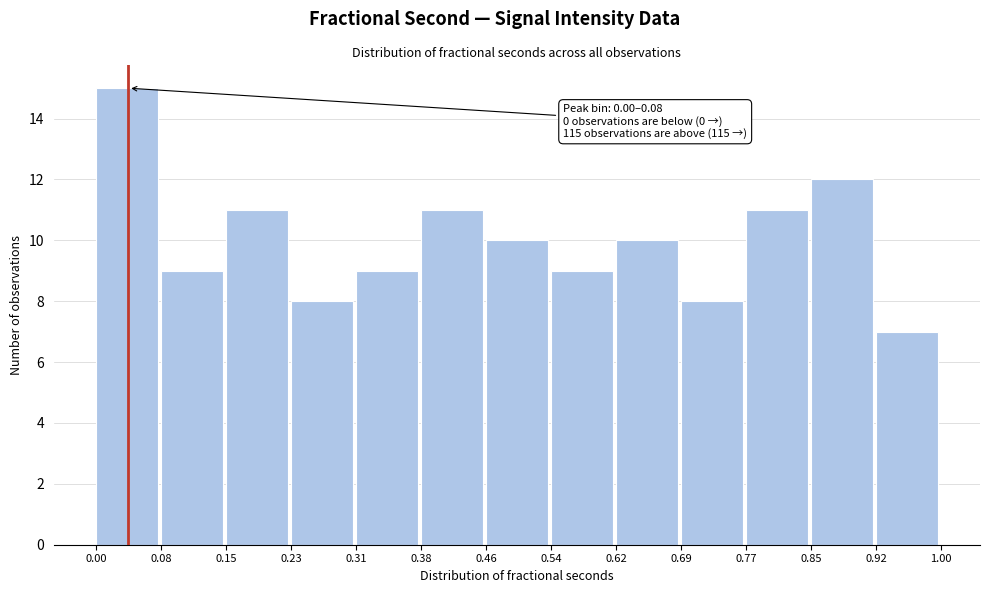

Over which range of the x-axis is the bar tallest?

0.00 to 0.08